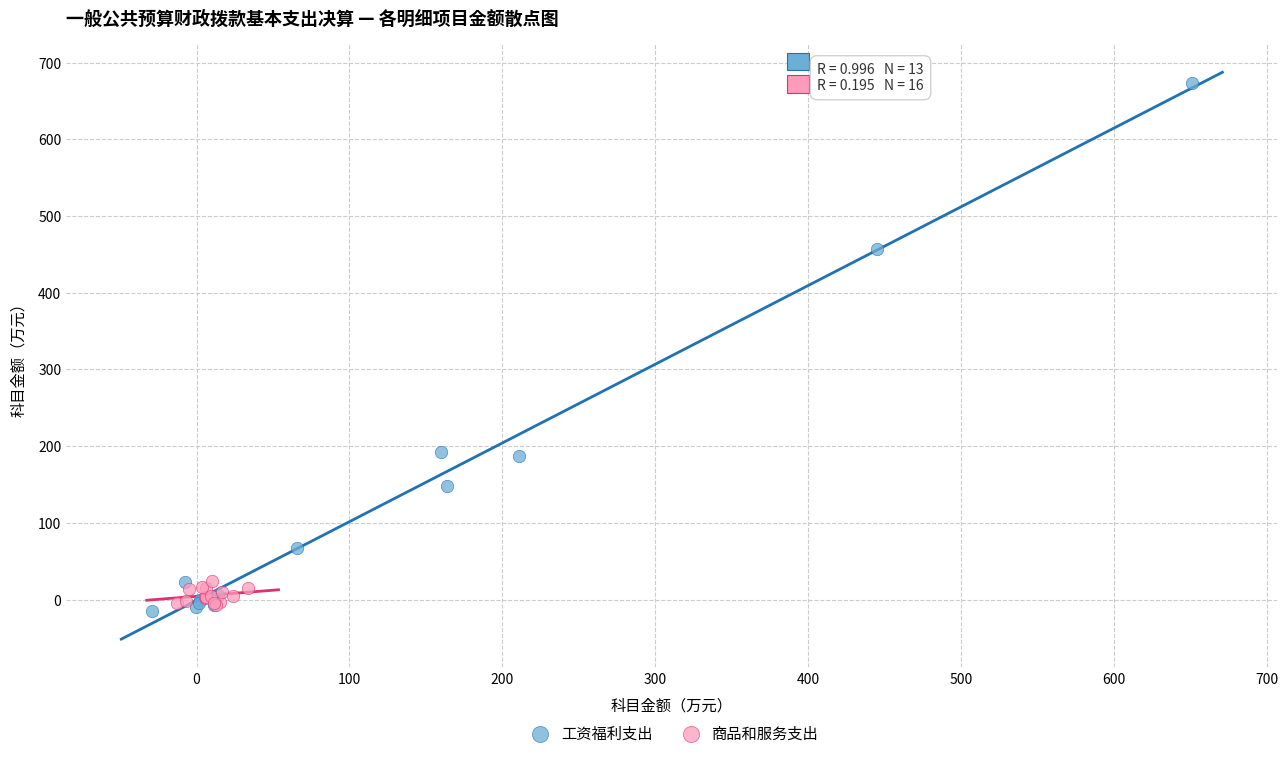

Which series has the widest spread of Y values?

工资福利支出